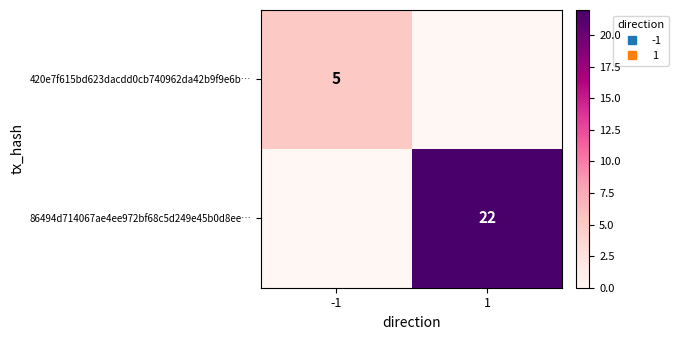

What is the sum of the 86494d714067ae4ee972bf68c5d249e45b0d8ee… values at 1 and -1?

22